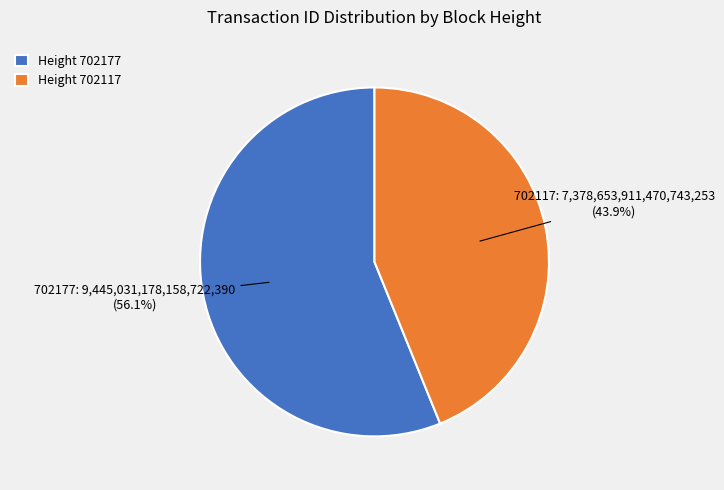

Rank the categories by value from highest to lowest.

Height 702177, Height 702117